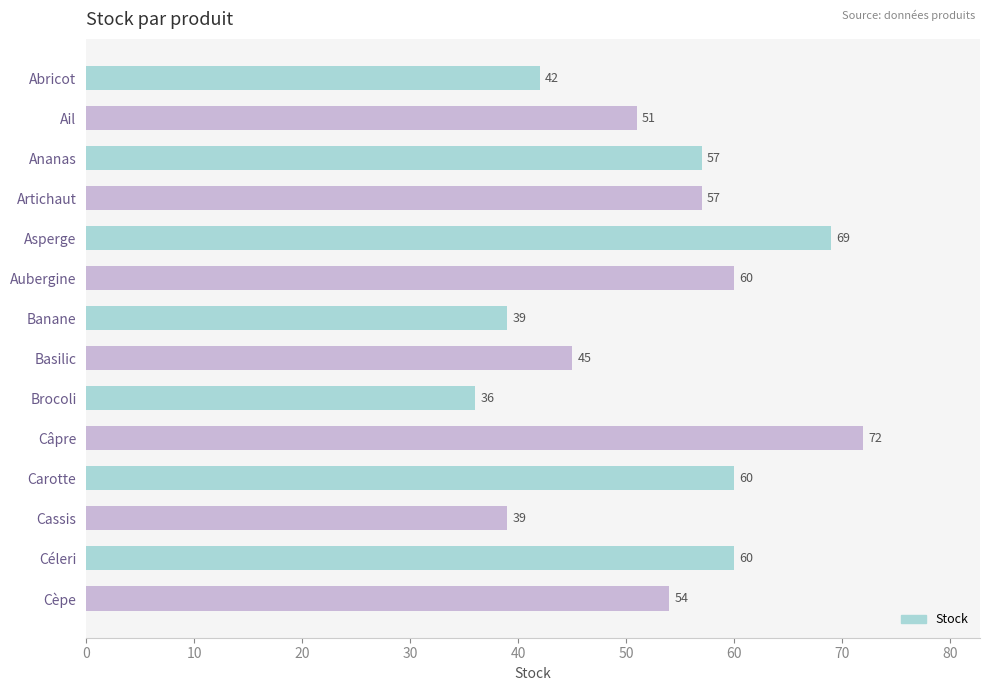

Reading top to bottom, transcribe all the data shown in this chart.

42	51	57	57	69	60	39	45	36	72	60	39	60	54